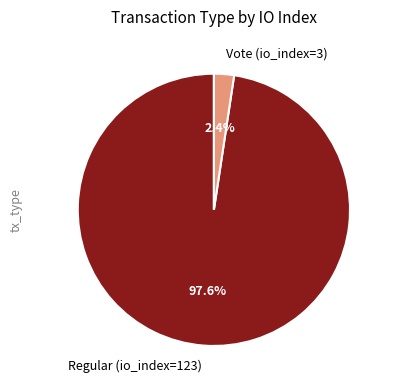

To the nearest percent, what is the combined percentage of Vote (io_index=3) and Regular (io_index=123)?

100%